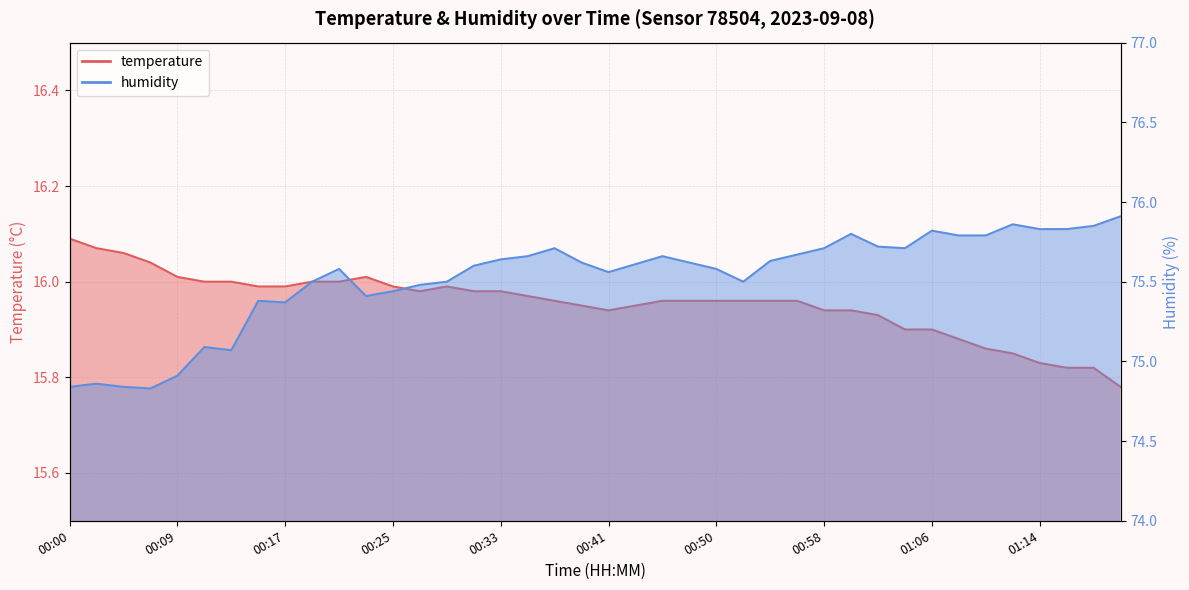

How many interior local valleys does the temperature series have?

2